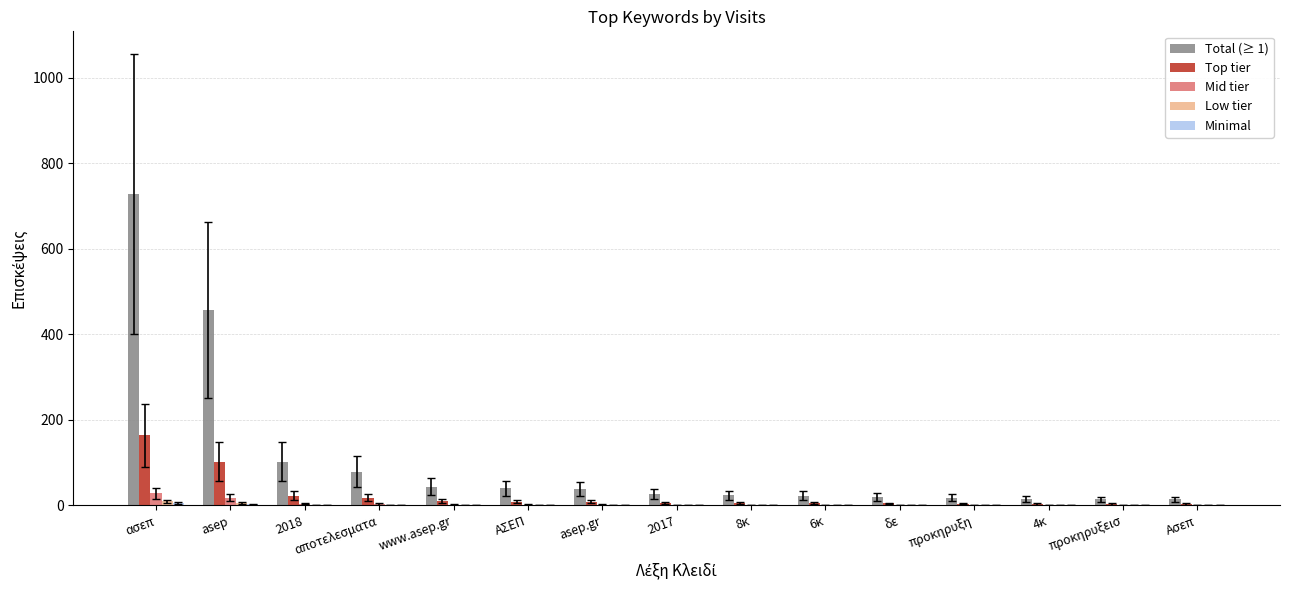

Which series has the largest range (max minus min)?

Total (≥ 1)